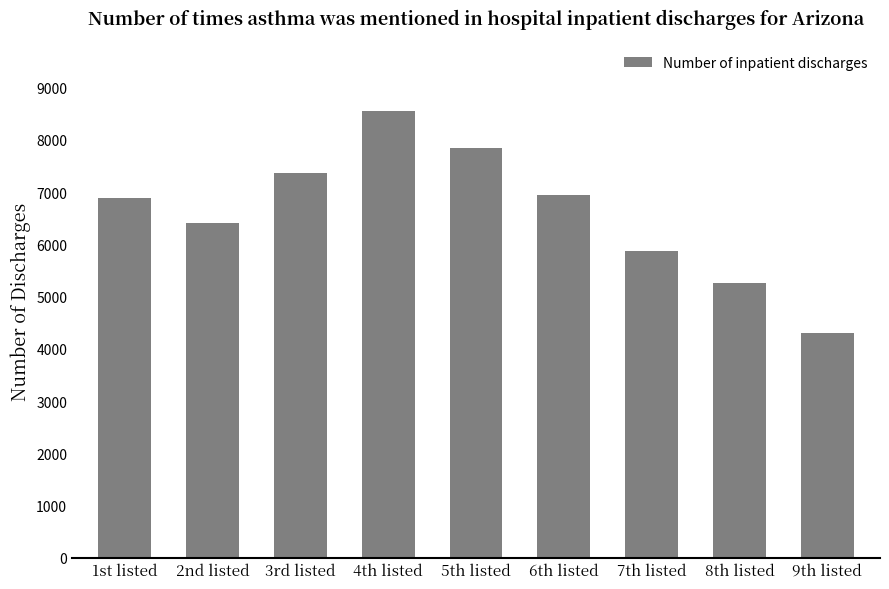

Reading right to left, what are all the values shown in this chart?

9th listed=4300	8th listed=5257	7th listed=5873	6th listed=6952	5th listed=7849	4th listed=8558	3rd listed=7358	2nd listed=6404	1st listed=6891